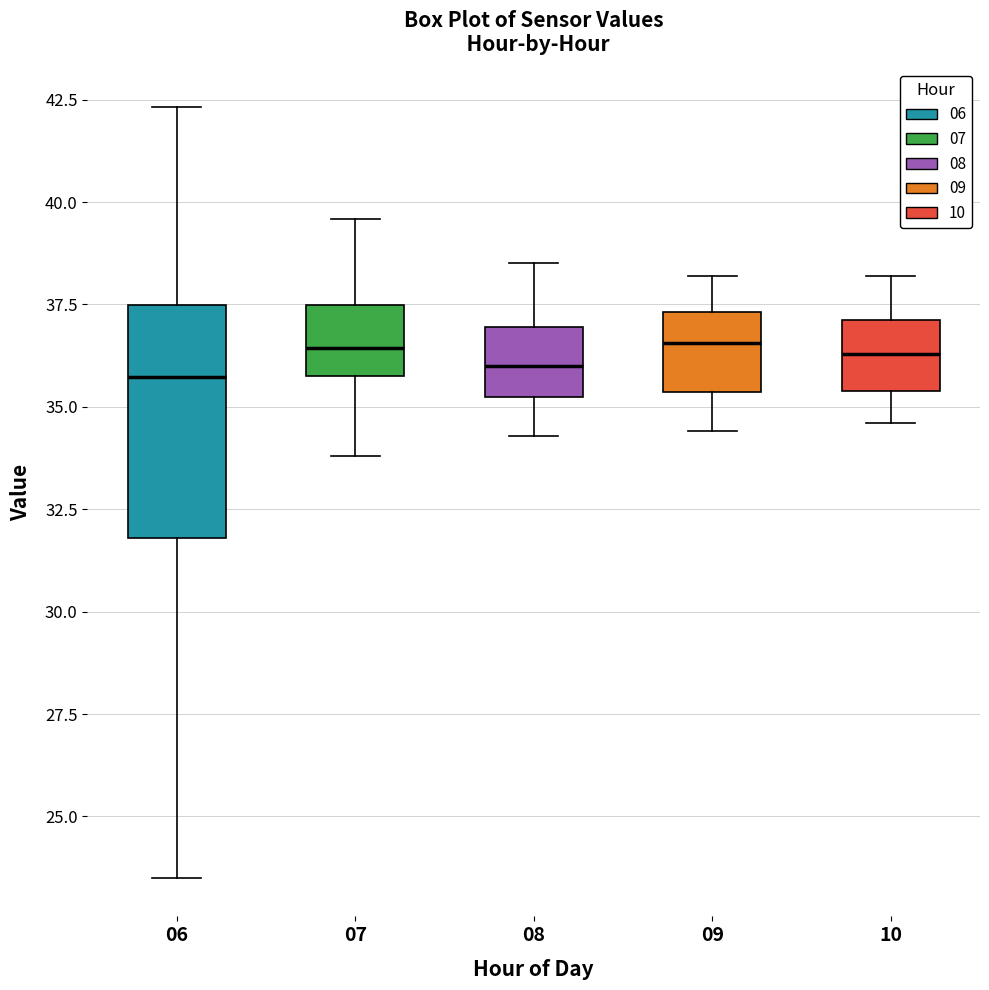

Reading left to right, transcribe this box plot: for each box, give where its median line is, the range the box spans, and where its two whiskers end, as read against the y-axis. The values are not printed on the chart, so give them approximately, as read against the axis.

06: median 35.5, box 32.0 to 37.5, whiskers 23.5 to 42.5
07: median 36.5, box 36.0 to 37.5, whiskers 34.0 to 39.5
08: median 36.0, box 35.5 to 37.0, whiskers 34.5 to 38.5
09: median 36.5, box 35.5 to 37.5, whiskers 34.5 to 38.0
10: median 36.5, box 35.5 to 37.0, whiskers 34.5 to 38.0